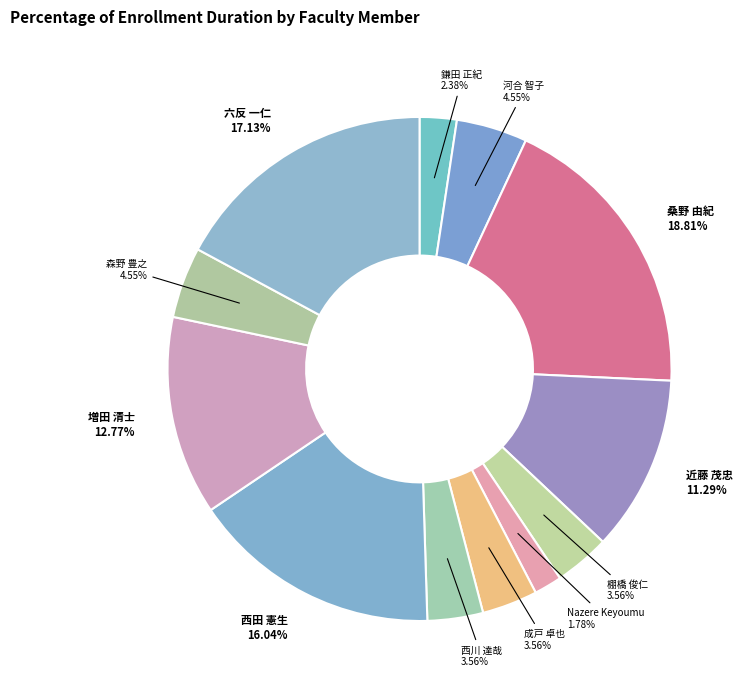

What is the total percentage of 河合 智子 and 西田 憲生?

20.6%